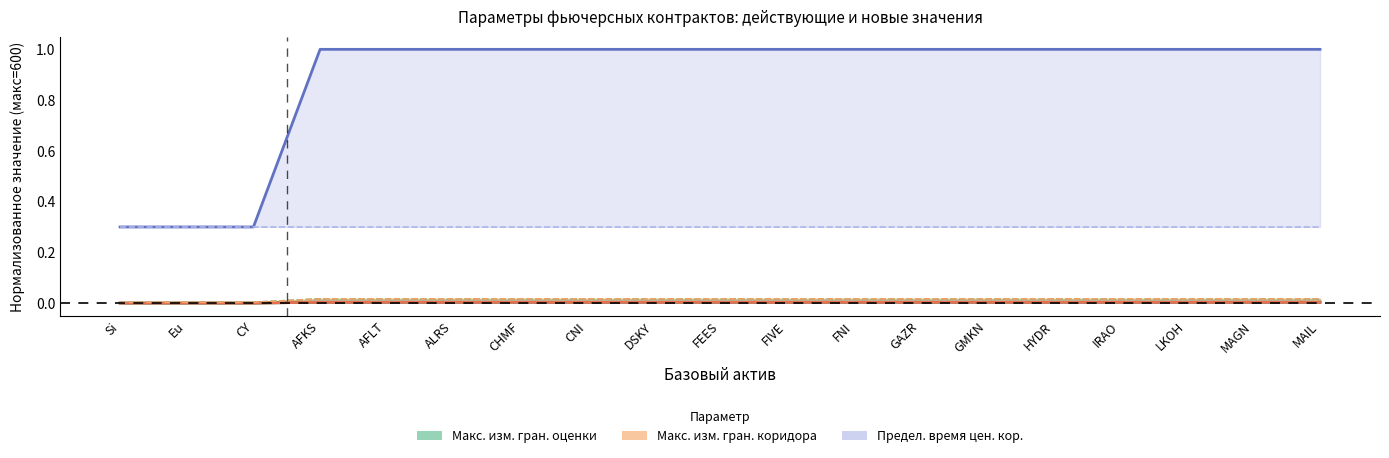

Is the value of Предел. время цен. кор. (действ.) at CNI greater than the value of Макс. изм. гран. коридора (новое) at DSKY?

Yes